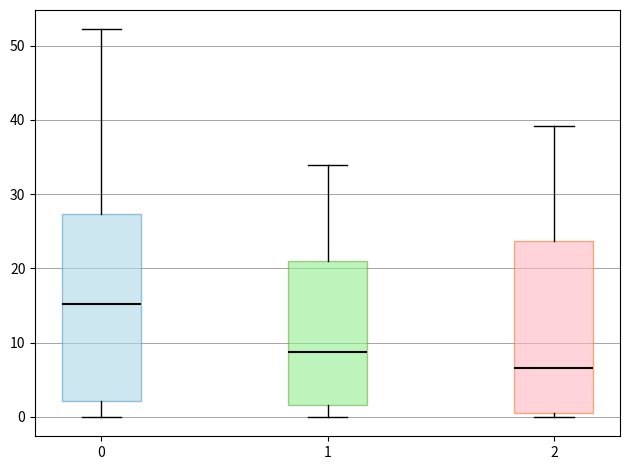

Which box has the lowest median line?

2